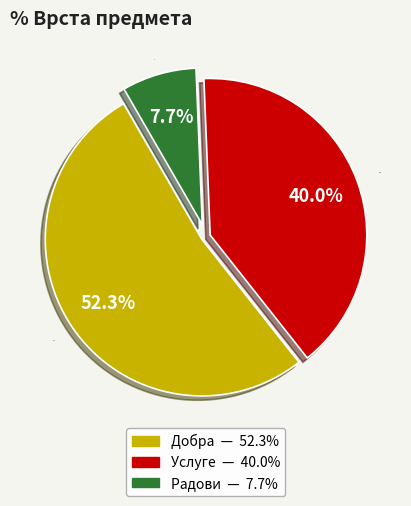

The Радови slice represents 8% of the pie. True or false?

True